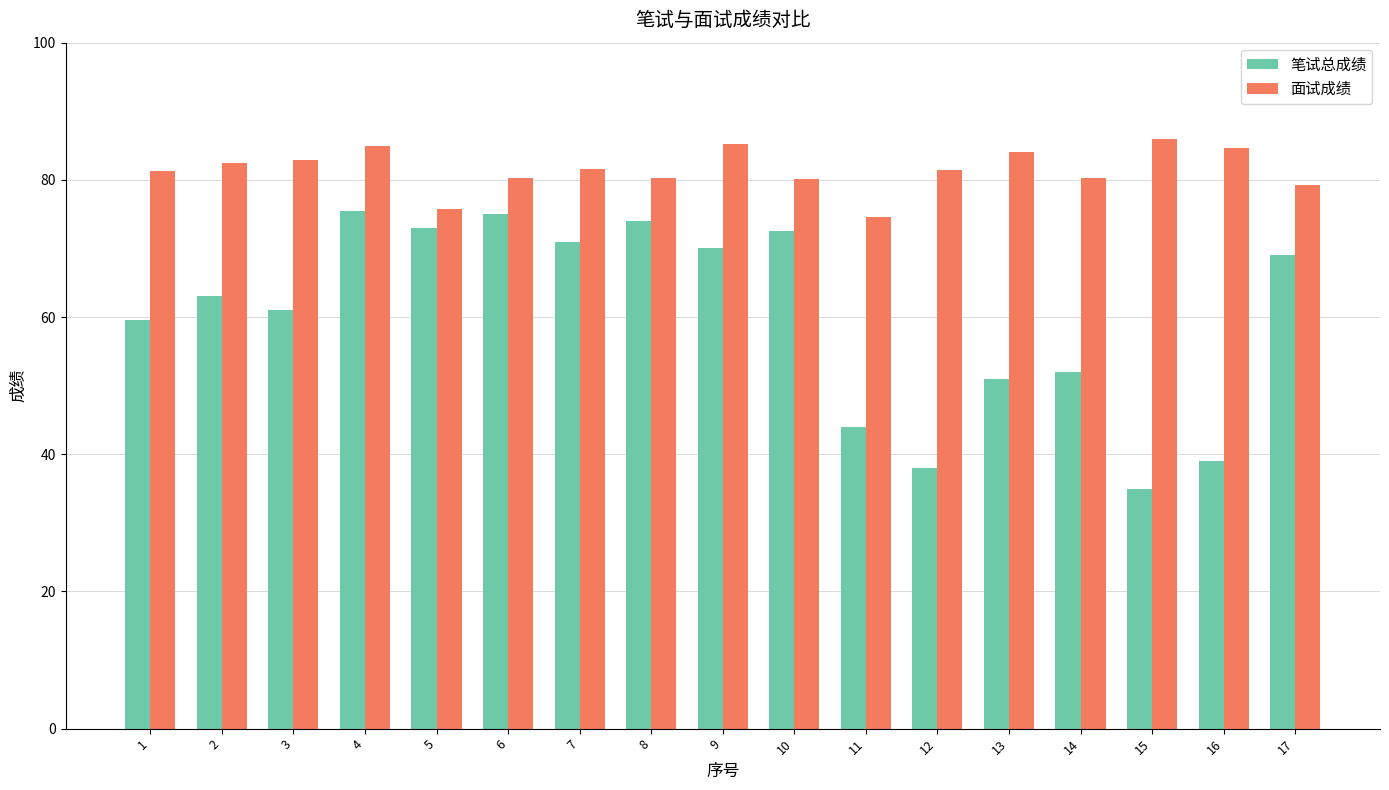

The 面试成绩 series shows 47.0 at 10. True or false?

False